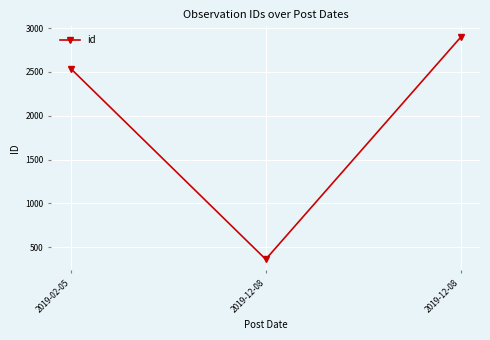

How many lines are shown in the chart?

1